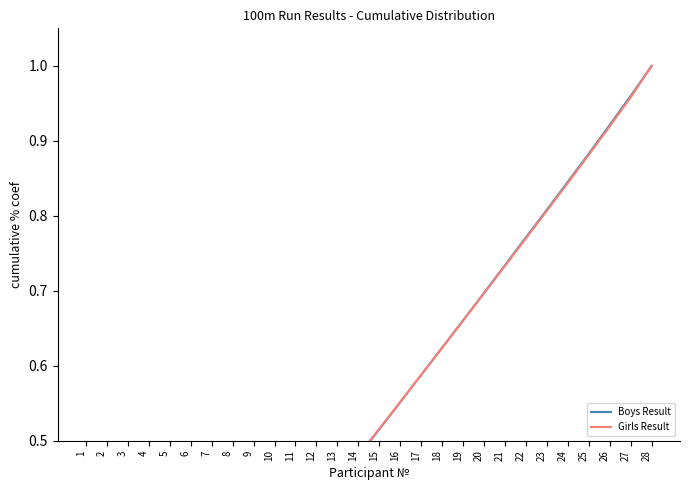

What is the difference between the Boys Result values at 4 and 15?

0.4